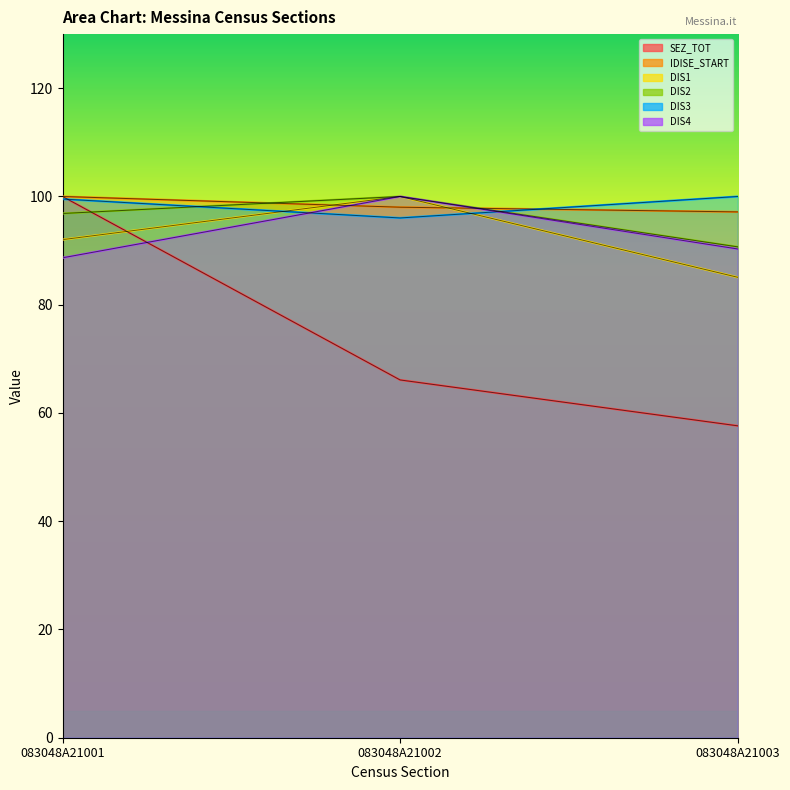

Is it true that IDISE_START equals 98.0 at 083048A21002?

True